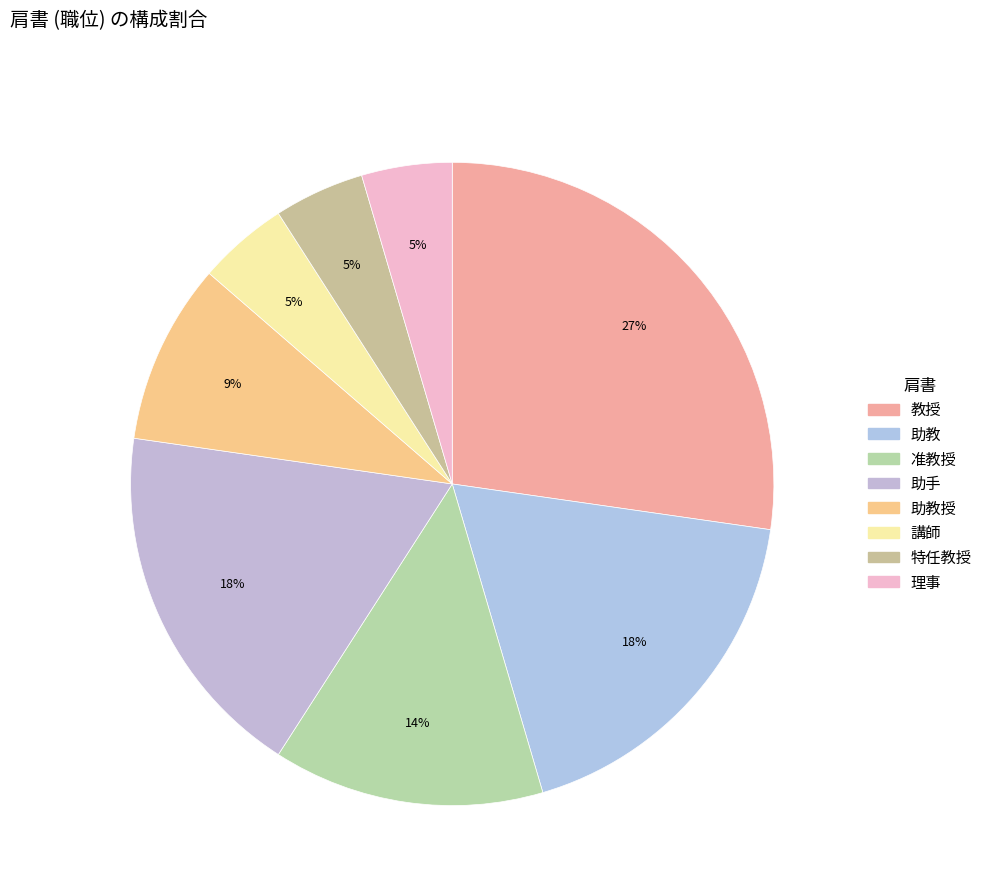

To the nearest percent, what is the difference between the largest and smallest slice percentages?

23%